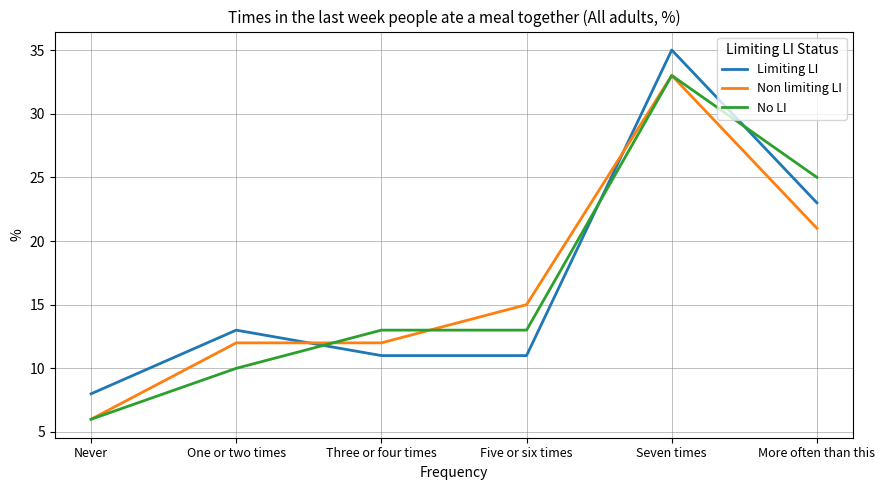

What is the total value across all series at One or two times?

35